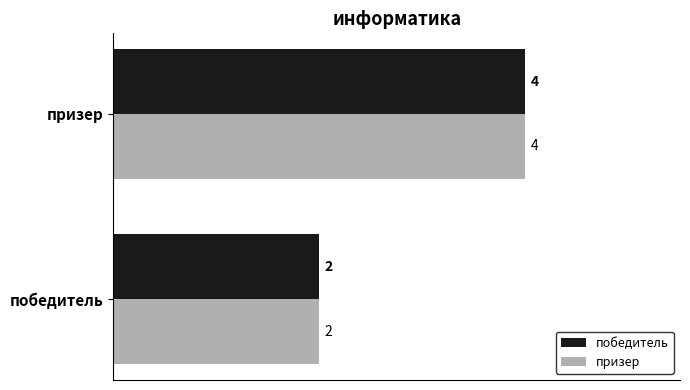

At which label is победитель closest to 3?

победитель